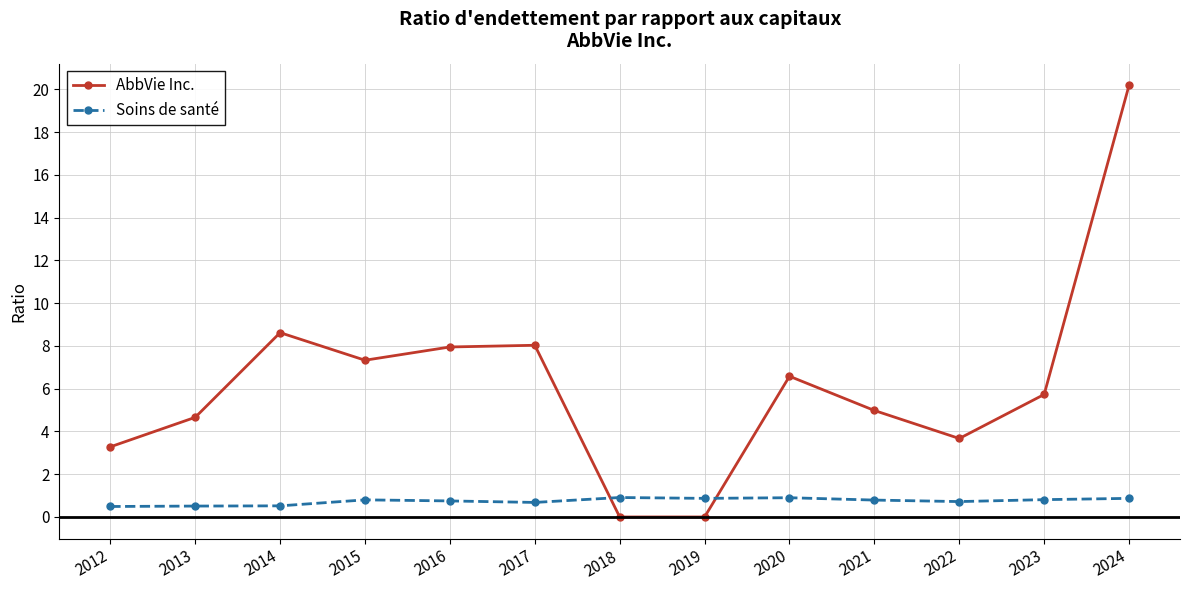

What is the approximate value of Soins de santé at 2012?

0.5